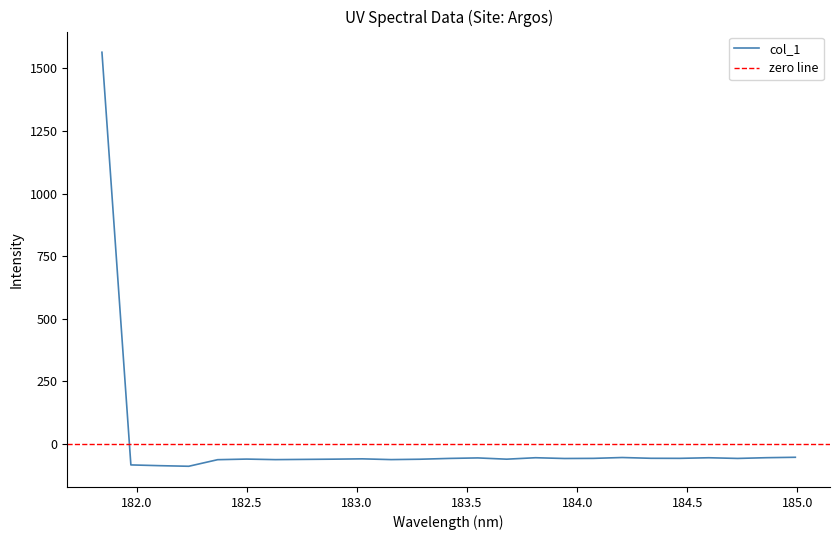

True or false: the data shows -62.2 at 183.15513622.

True